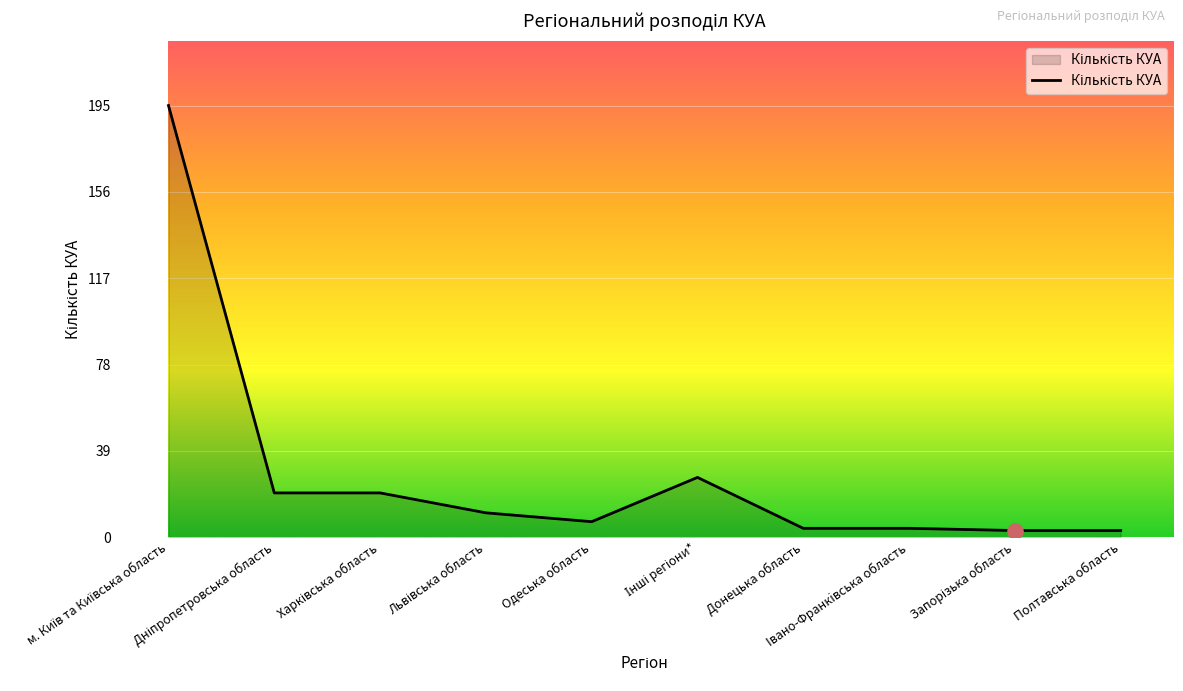

What is the maximum value shown in the chart?

195